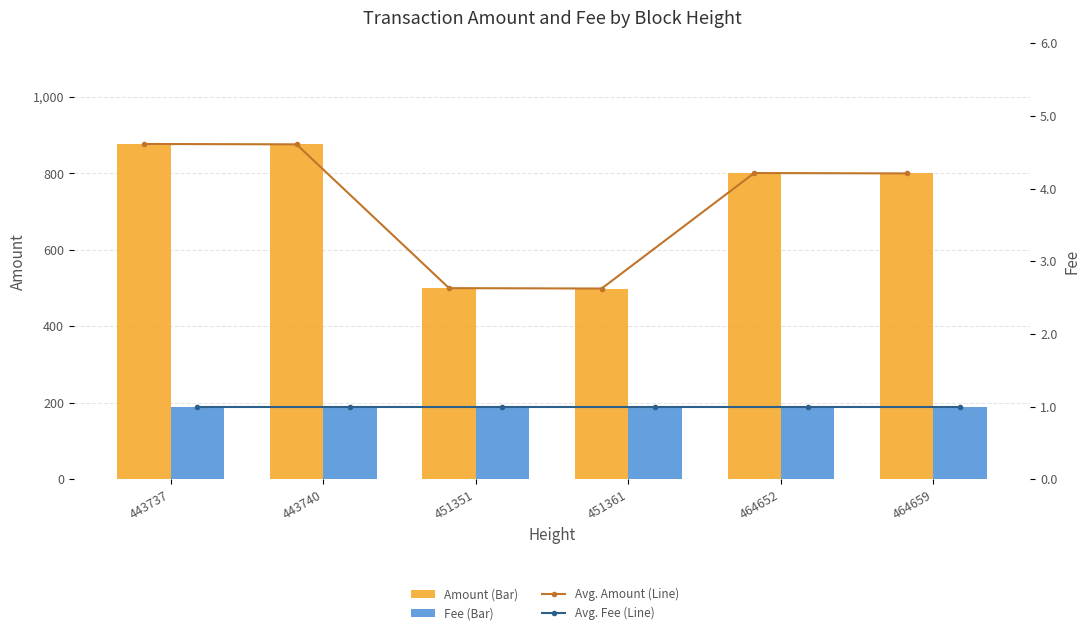

What is the value of the Amount bar at the 2nd from the left?

876